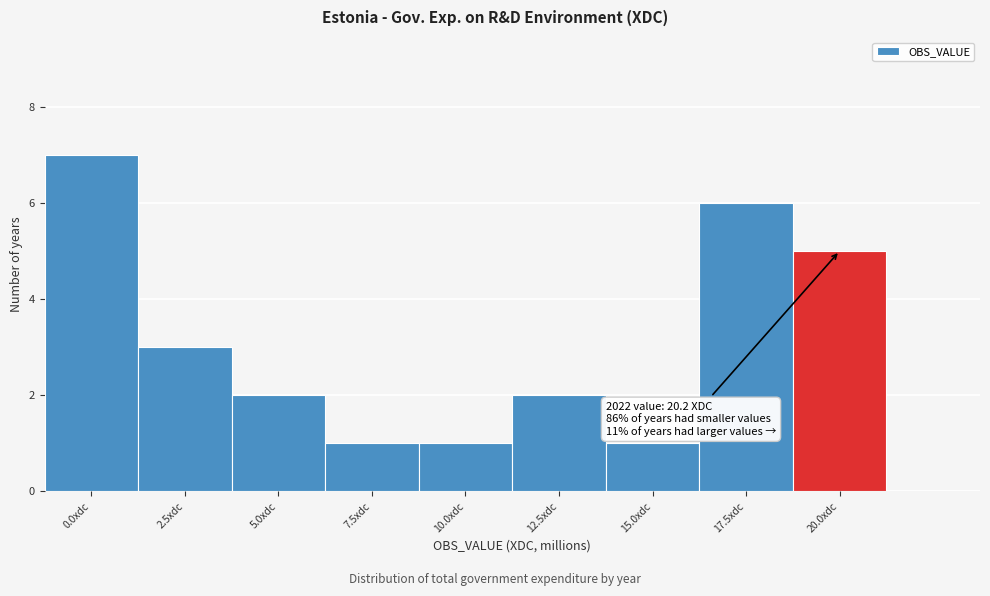

Reading right to left, extract all data points from this chart.

20.0xdc=5	17.5xdc=6	15.0xdc=1	12.5xdc=2	10.0xdc=1	7.5xdc=1	5.0xdc=2	2.5xdc=3	0.0xdc=7